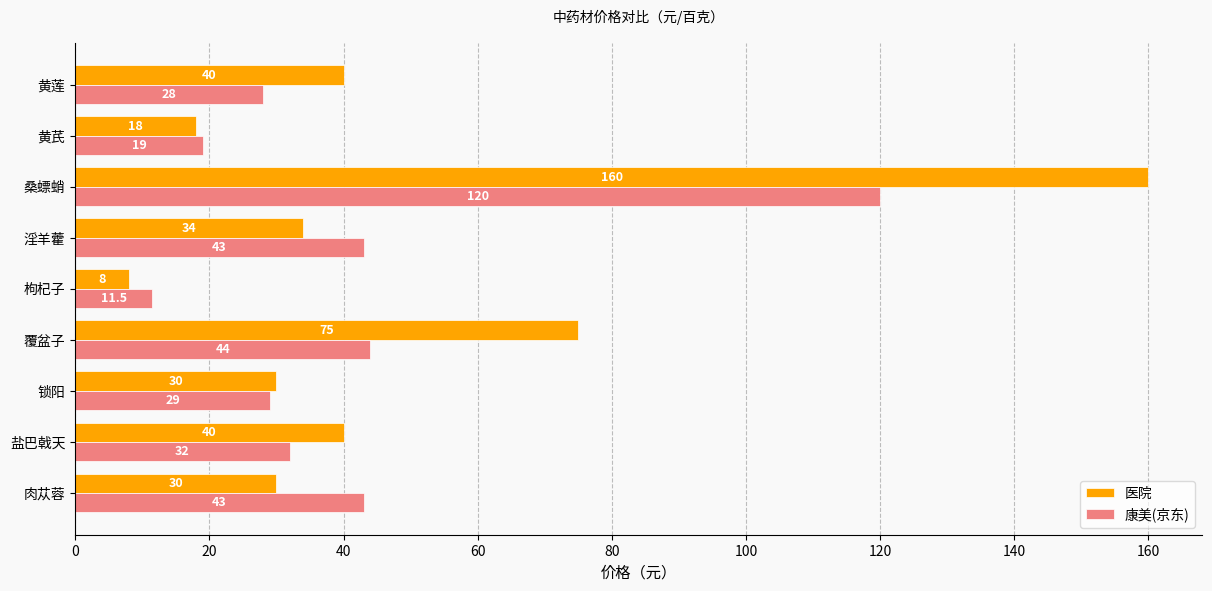

At which label is 康美(京东) closest to 65?

覆盆子